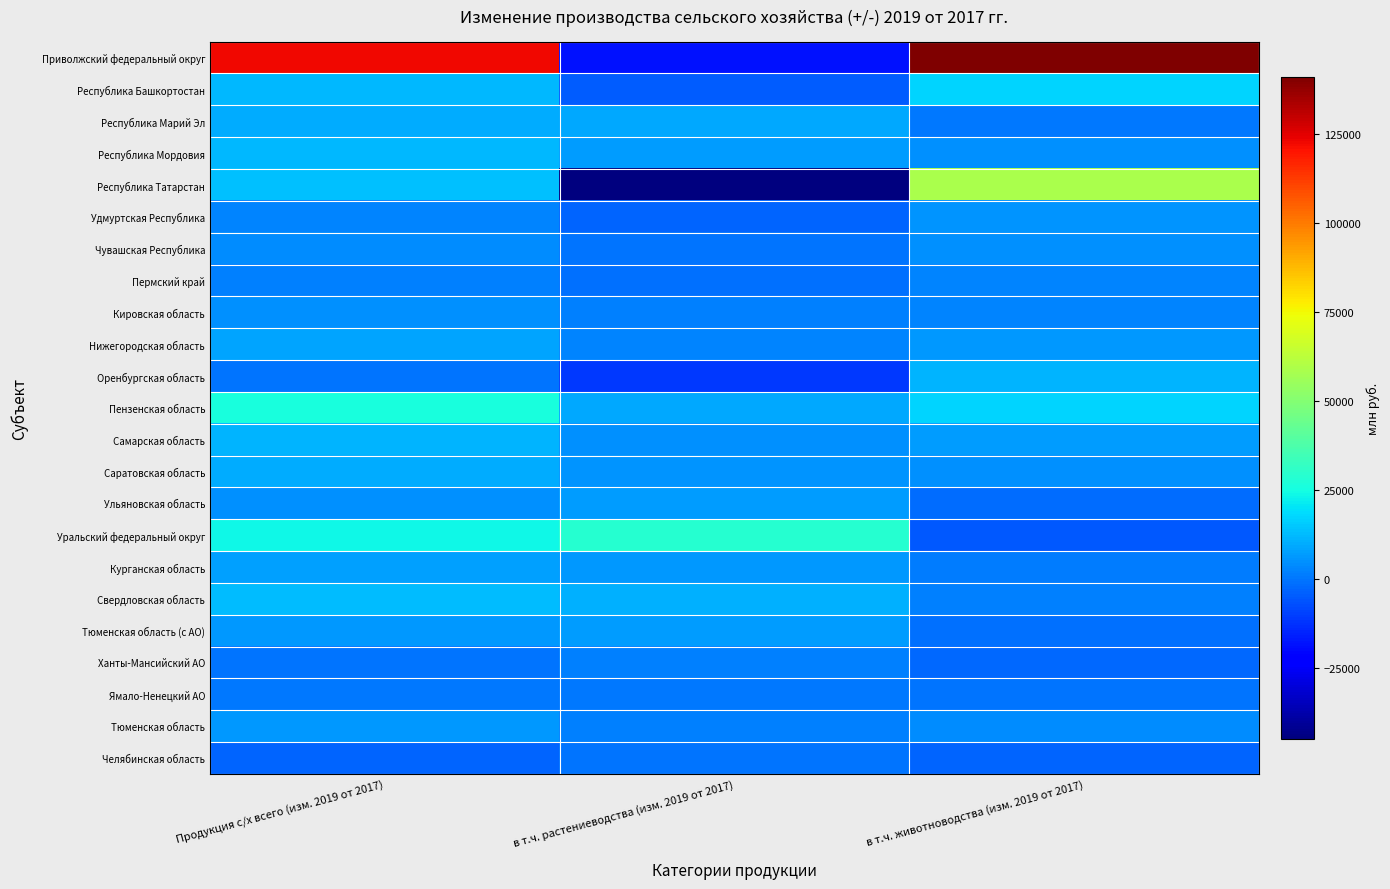

What is the total value across all series at Продукция с/х всего (изм. 2019 от 2017)?

298474.0